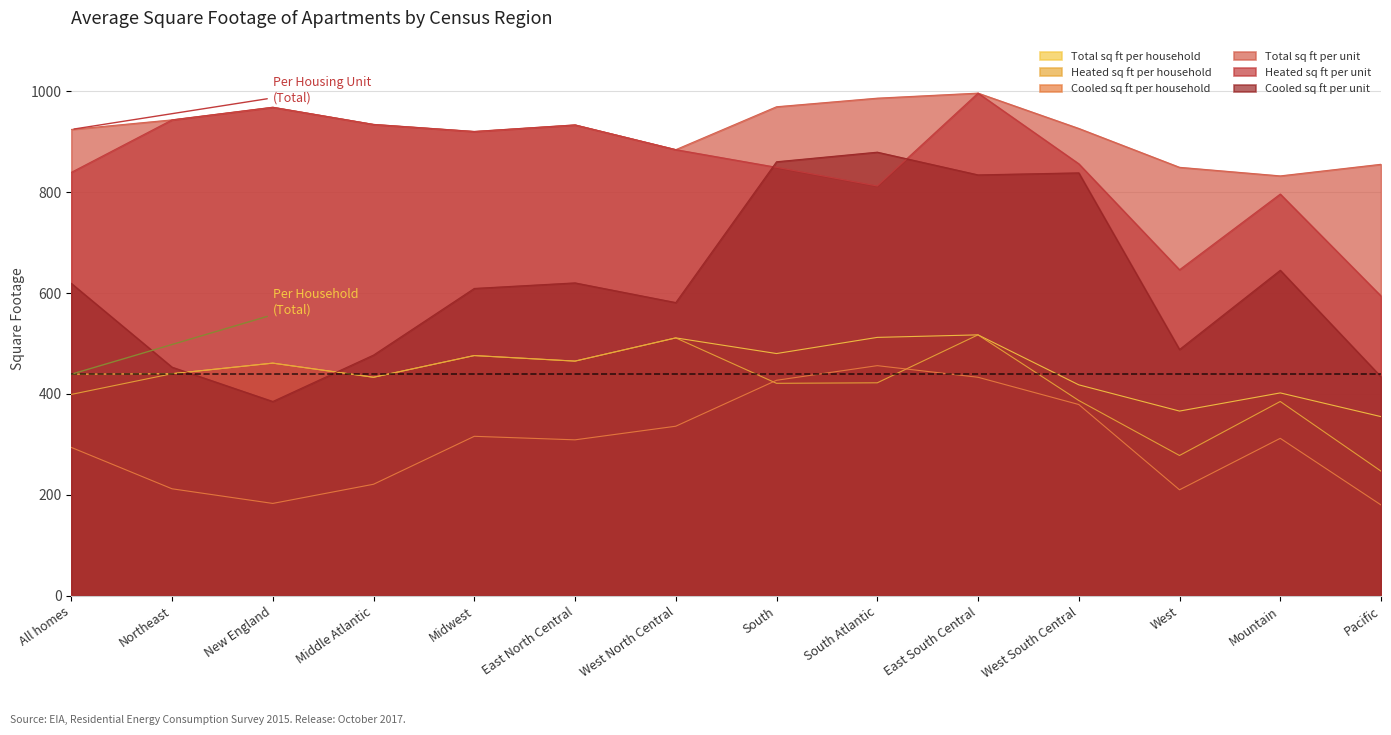

What is the total value across all series at Midwest?

3717